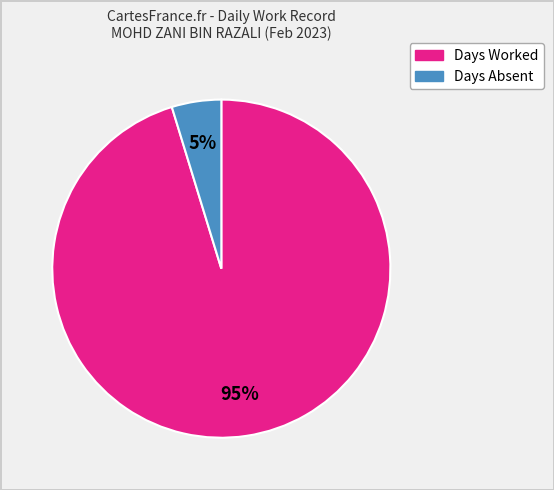

To the nearest percent, what is the average slice percentage?

50%